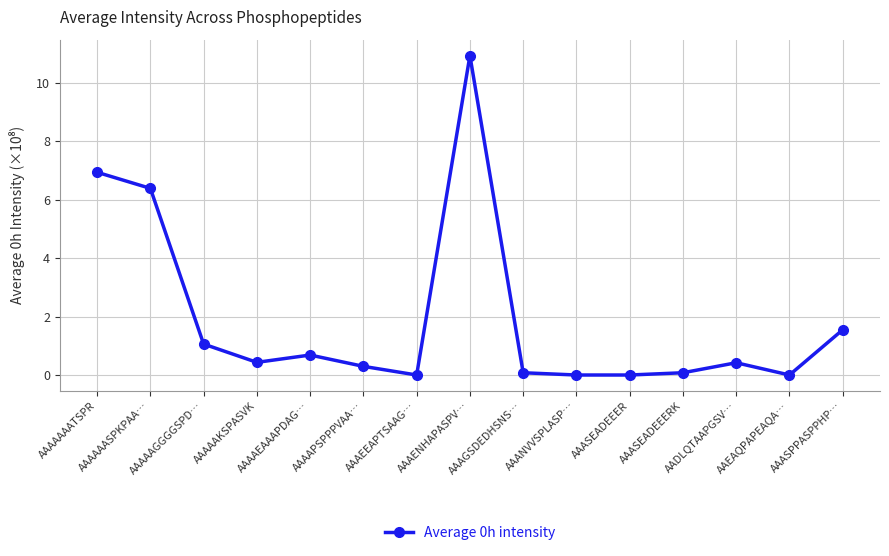

What is the sum of all values?

28.8